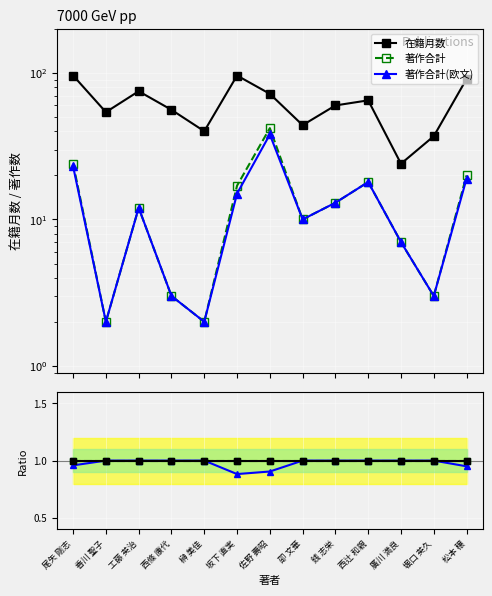

Which series has the largest total across all categories?

在籍月数